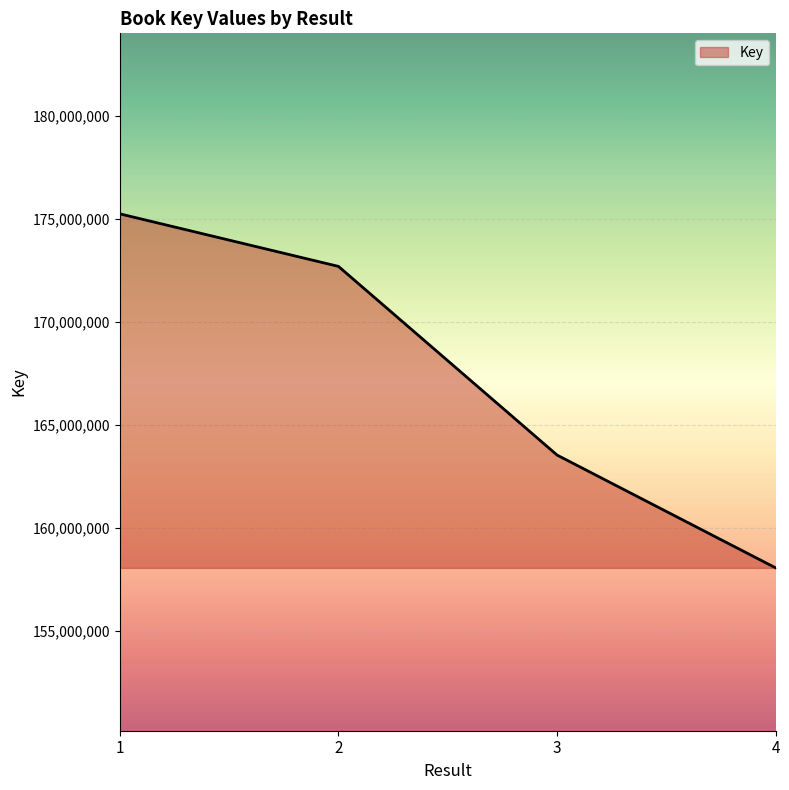

What is the difference between the second highest and second lowest values?

9160206